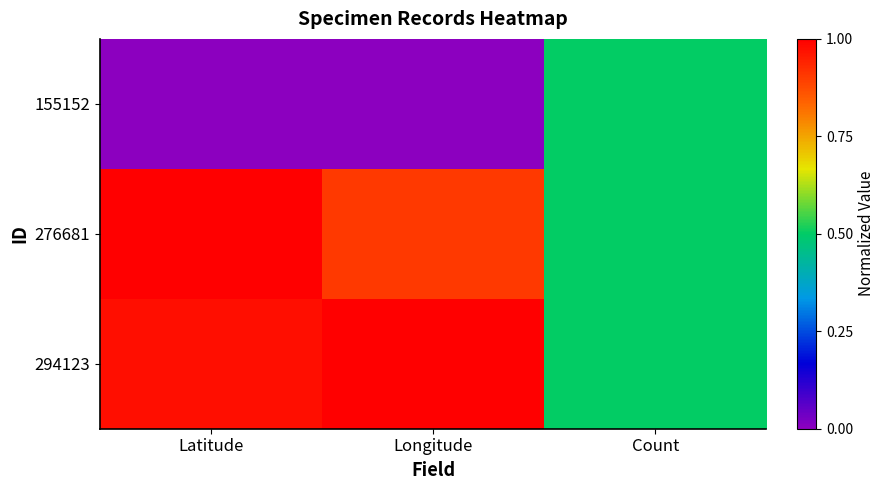

Which series has the largest total across all categories?

294123